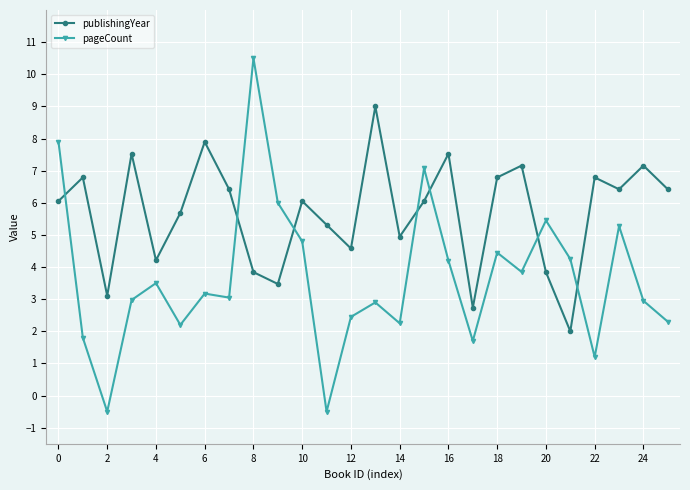

Which series has the largest range (max minus min)?

pageCount